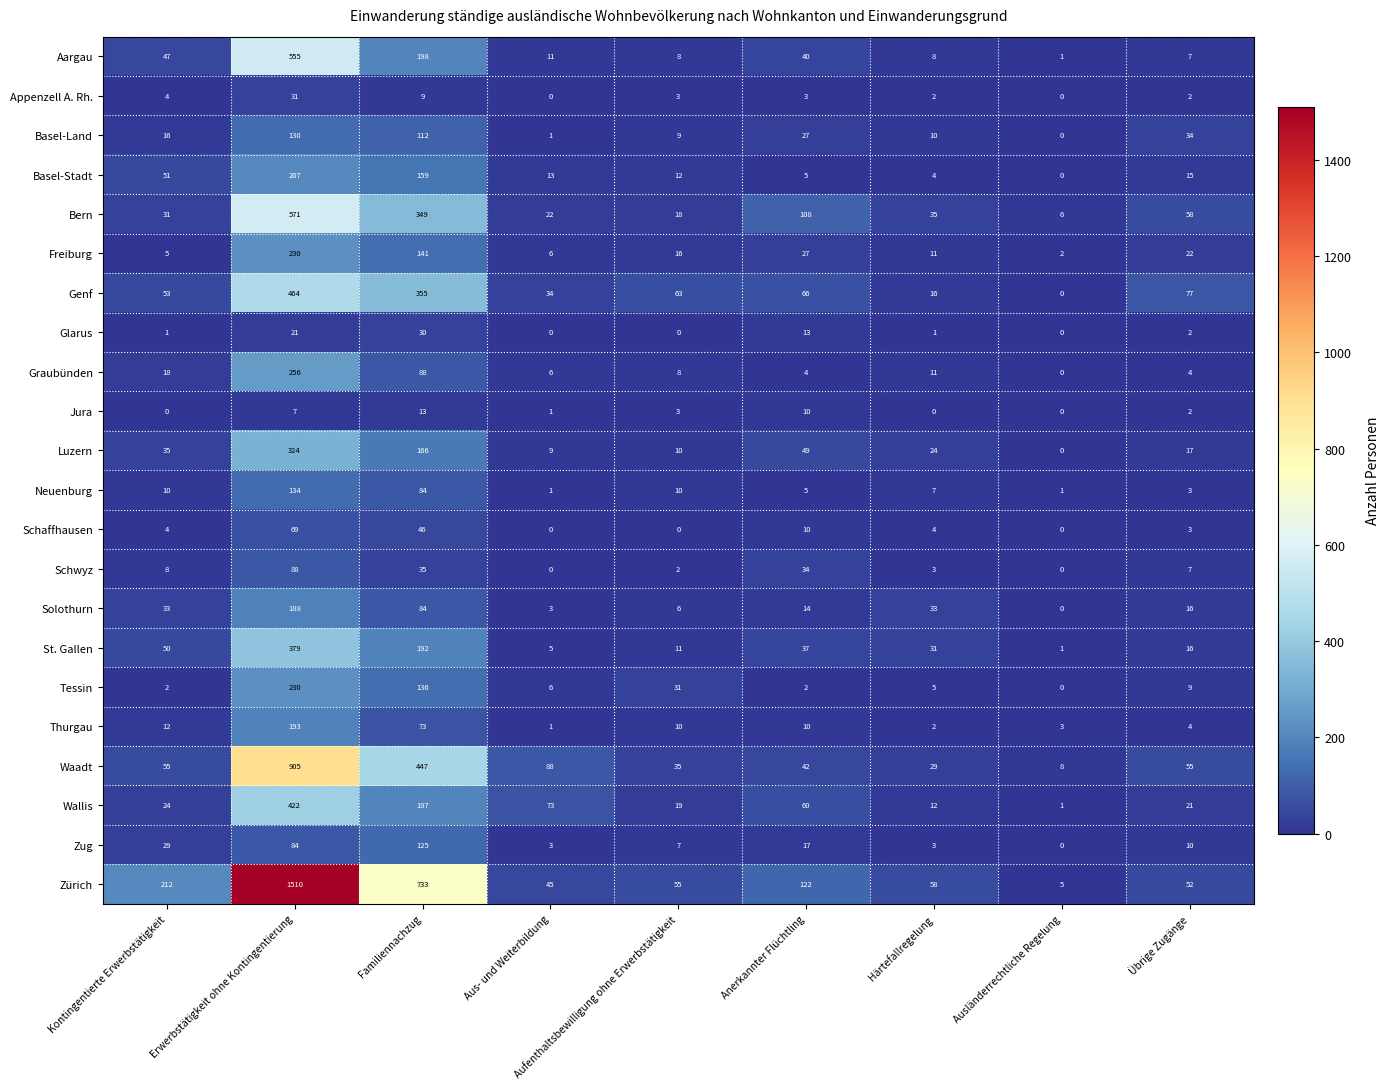

Which category has the highest value across all series?

Erwerbstätigkeit ohne Kontingentierung